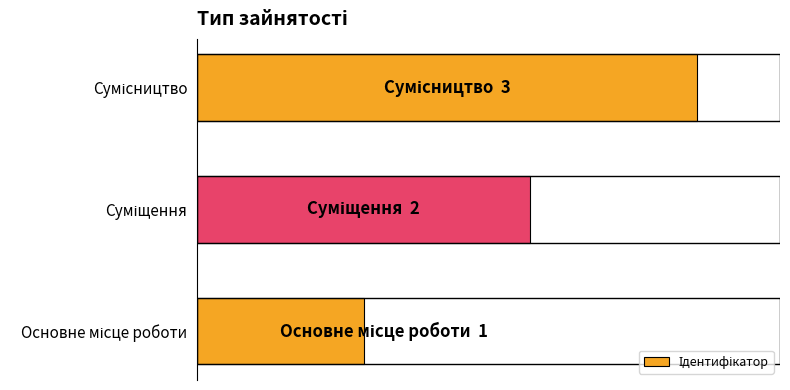

Are the bars horizontal?

Yes